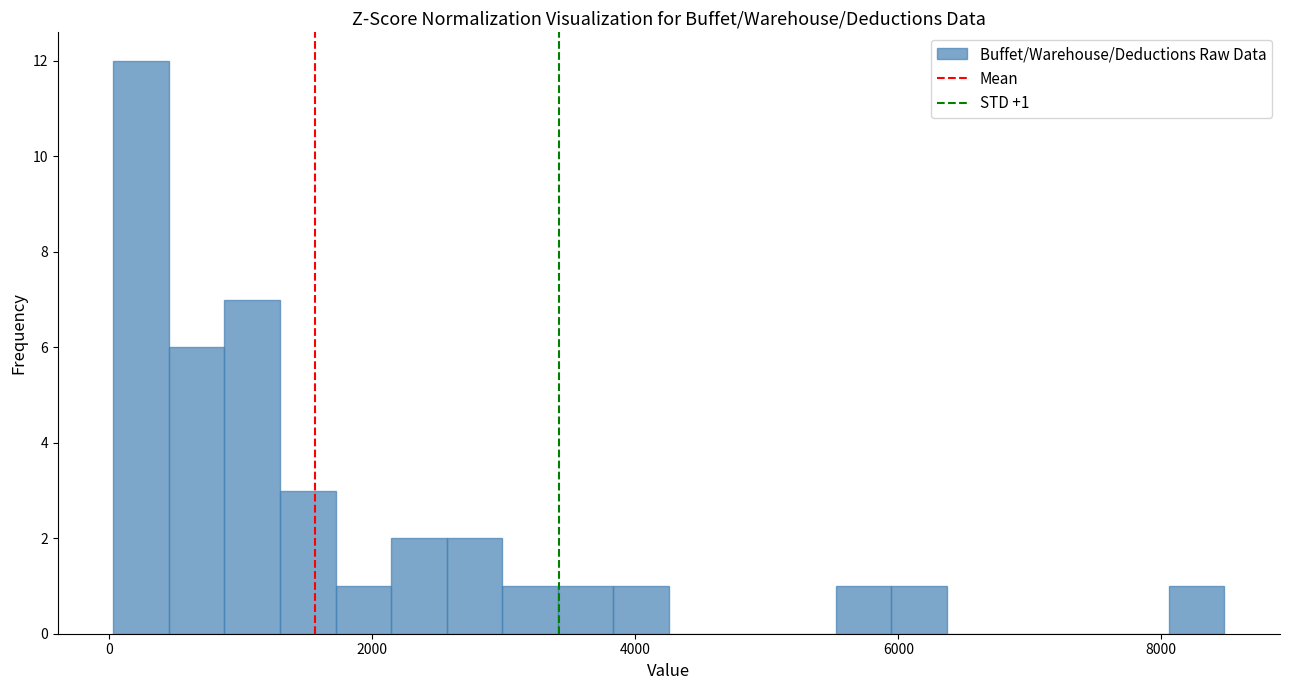

Read against the x-axis, roughly where is the centre of the tallest bar?

200